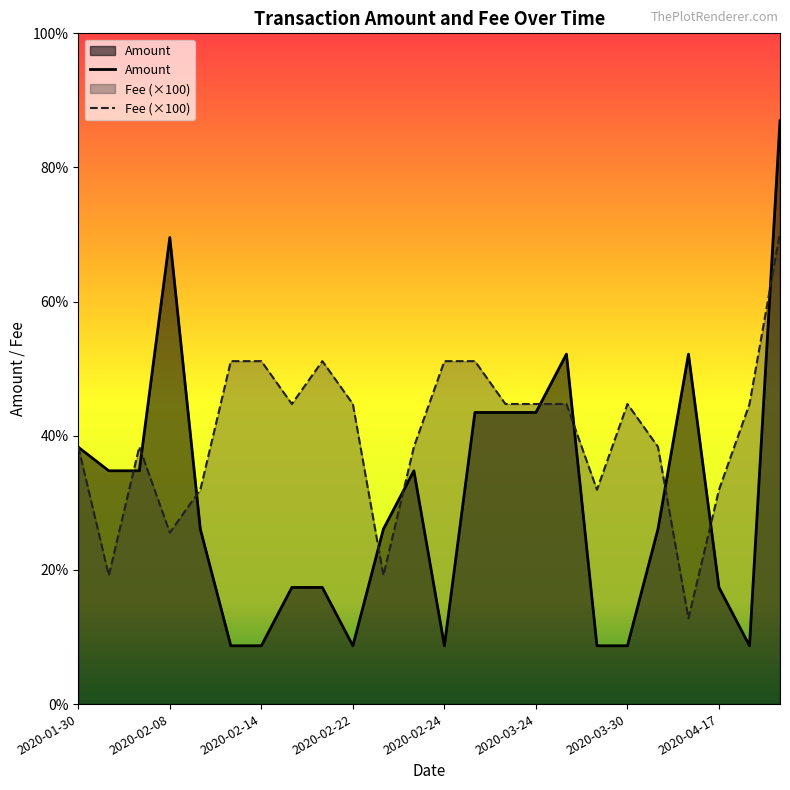

What is the greatest value displayed?

10.0